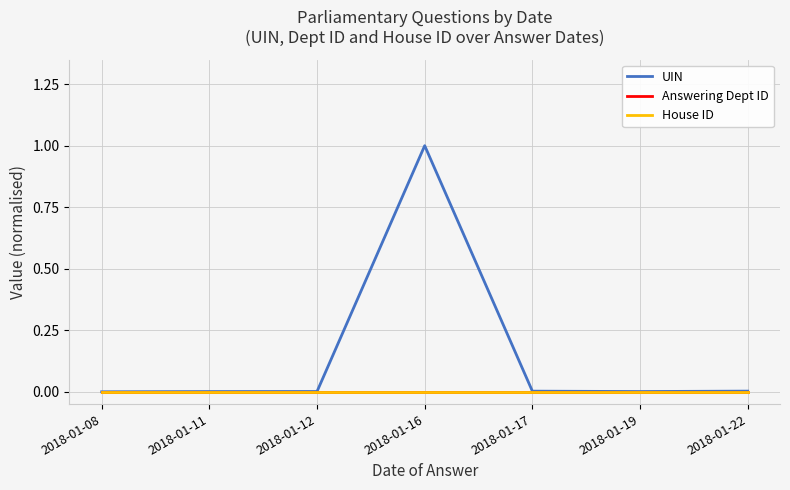

Where is UIN nearest to the value 0?

2018-01-08